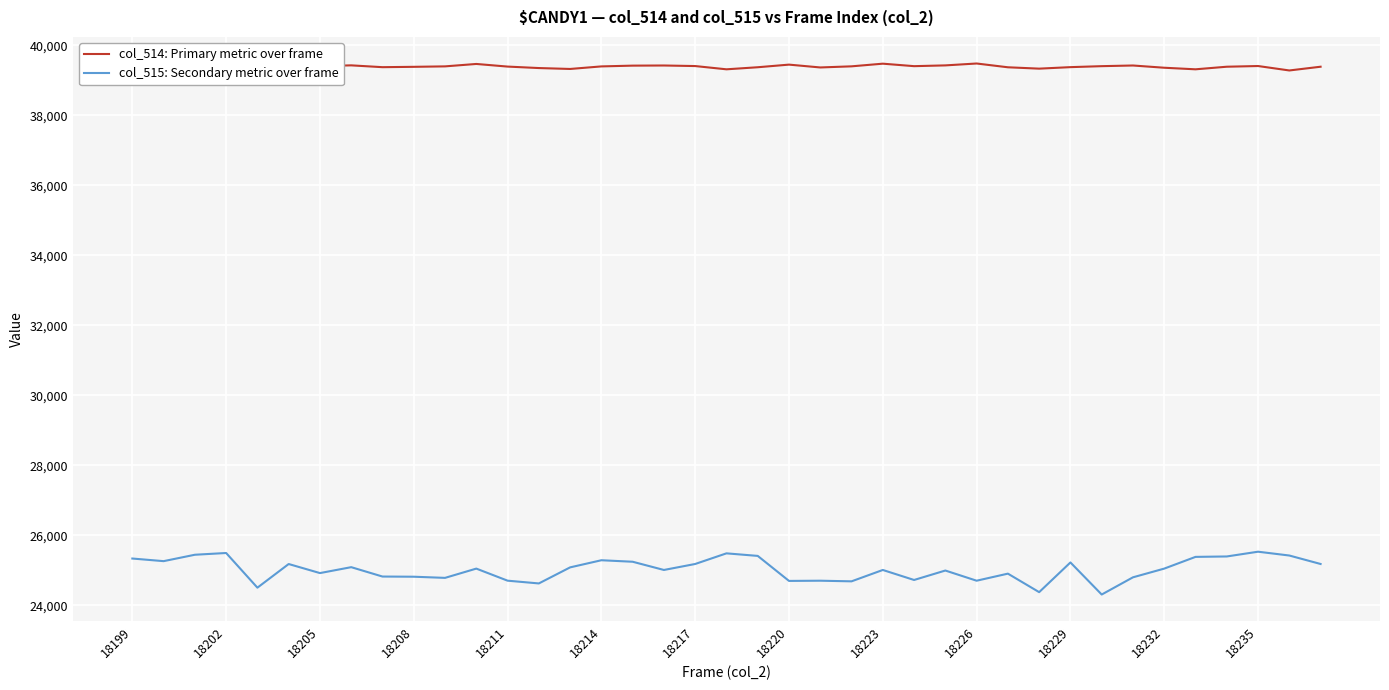

Does the chart have visible grid lines?

Yes